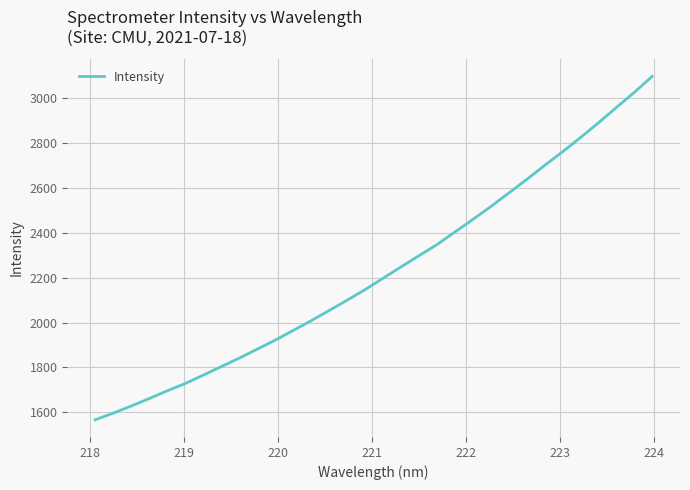

What is the greatest value displayed?

3097.7